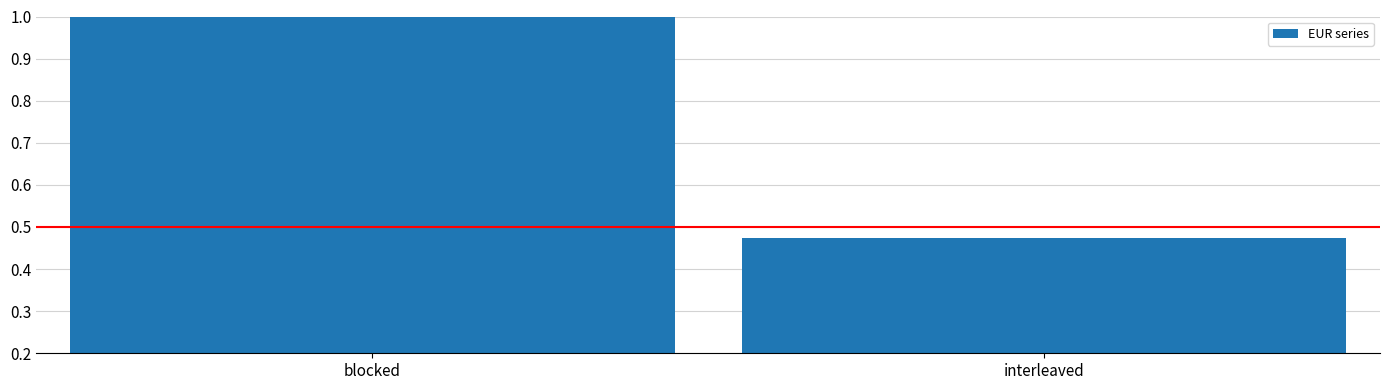

Which has a higher value, blocked or interleaved?

blocked